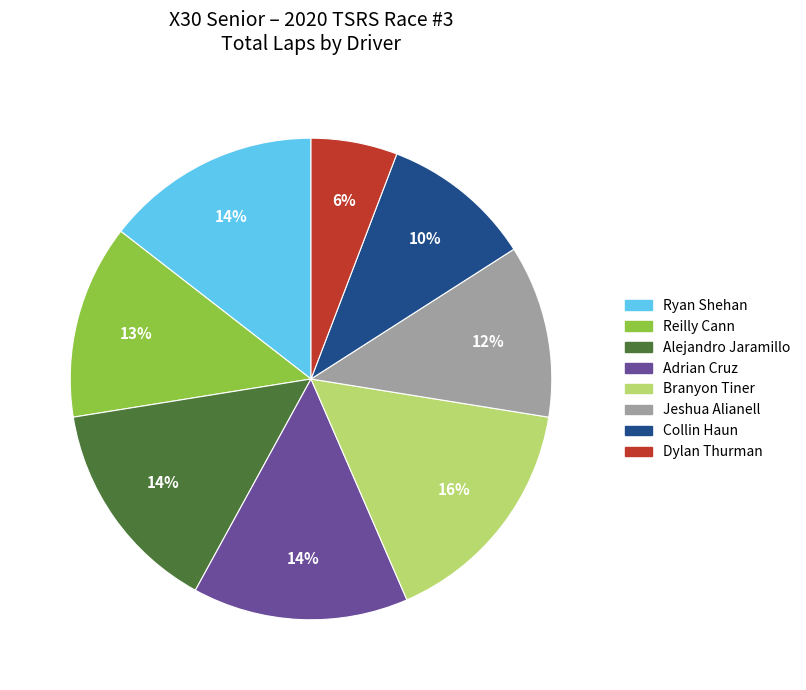

How many slices are in this pie chart?

8